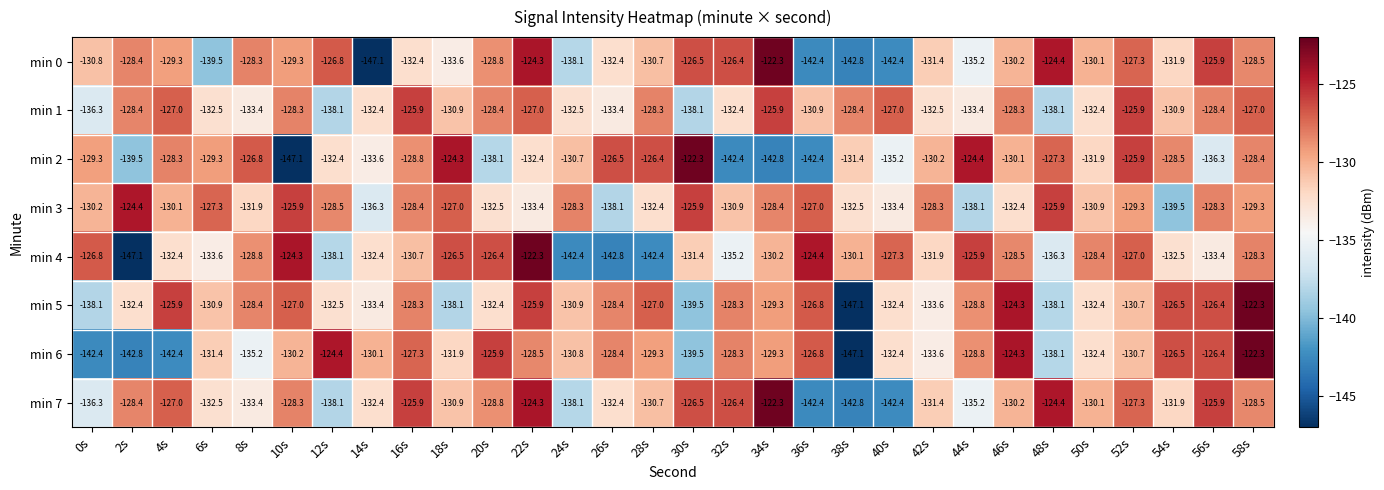

What is the difference between the maximum and minimum values in the min 0 series?

24.8